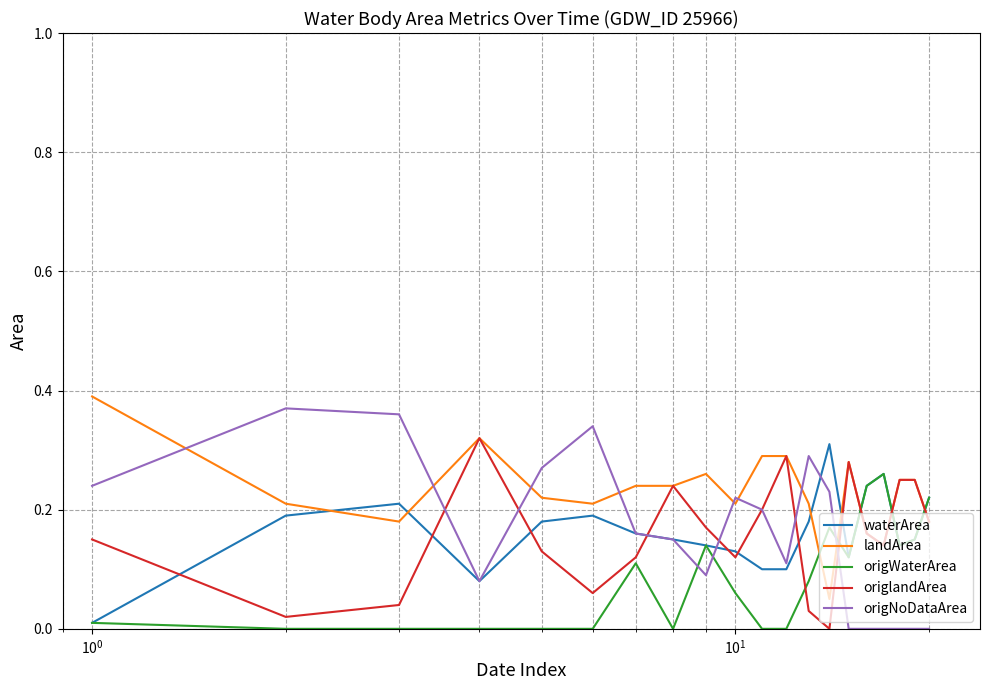

True or false: origWaterArea and origNoDataArea cross at least once.

True